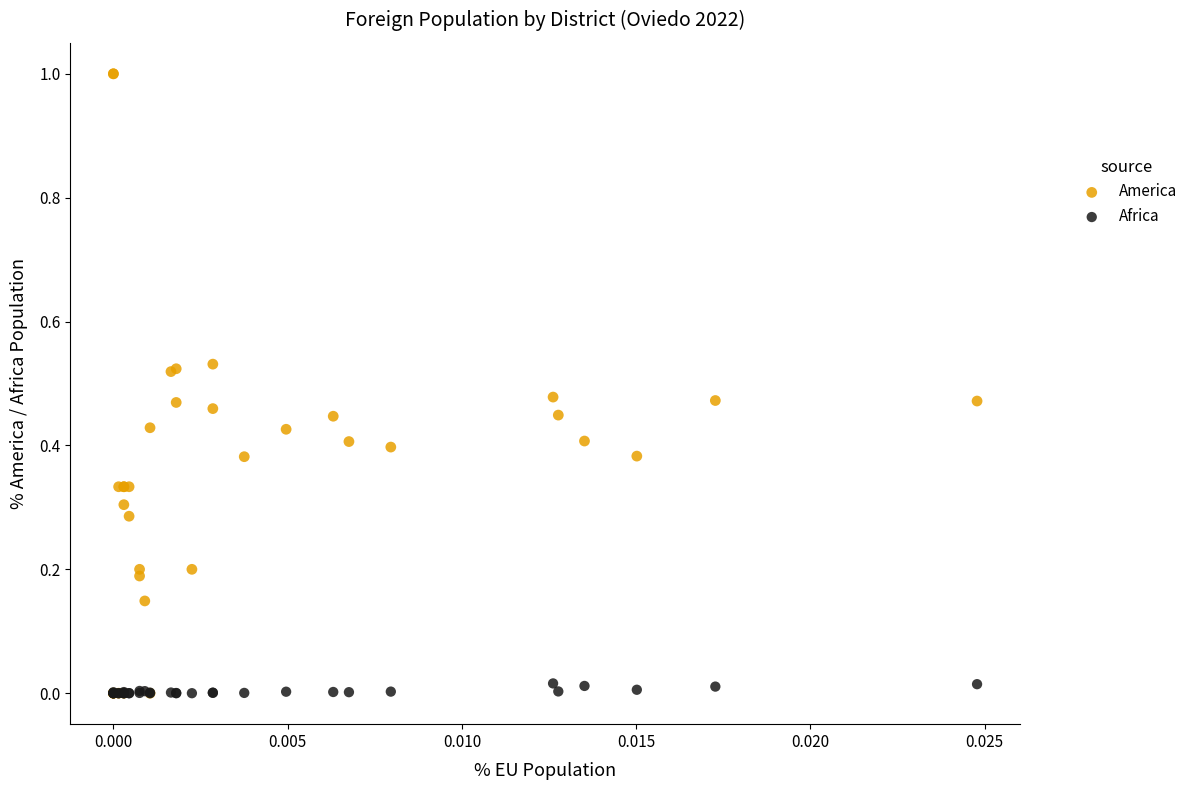

Which series contains the highest Y value?

America